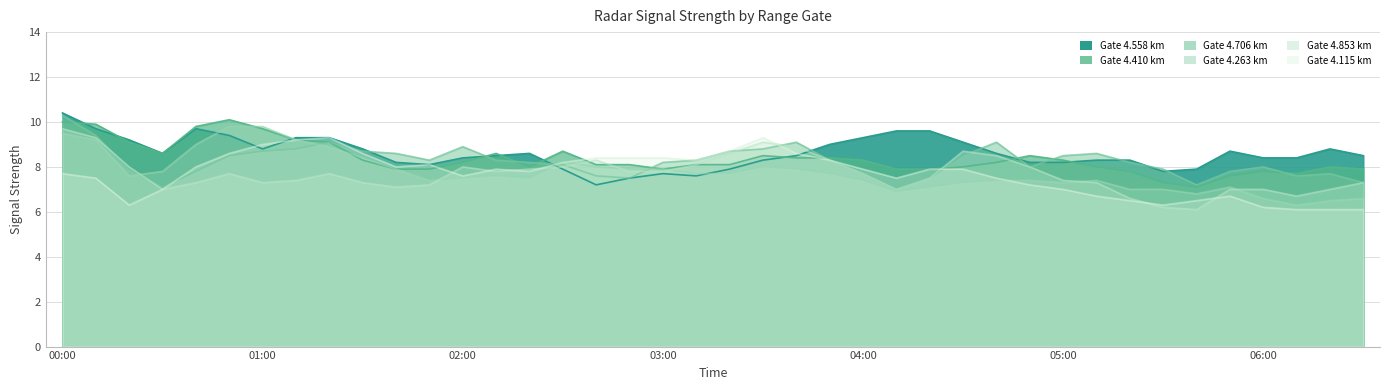

Reading left to right, what are all the values shown in this chart?

4.115: 7.7	7.5	6.3	7.0	8.0	8.6	9.0	9.2	9.3	8.6	8.0	8.1	7.6	7.9	7.8	8.2	8.4	8.4	8.4	8.3	8.7	9.3	8.6	8.3	7.9	7.5	7.9	7.9	7.5	7.2	7.0	6.7	6.5	6.3	6.5	6.7	6.2	6.1	6.1	6.1
4.263: 9.5	9.2	7.6	7.8	9.0	9.8	9.8	9.2	8.9	8.4	7.9	7.4	7.5	7.6	7.5	8.2	8.0	7.9	7.9	7.7	7.7	8.0	7.9	7.7	7.4	6.9	7.1	7.3	7.4	7.4	7.3	7.4	7.0	7.0	6.8	7.1	6.6	6.3	6.5	6.6
4.410: 10.0	9.9	9.1	8.6	9.8	10.1	9.7	9.2	9.1	8.3	7.9	7.9	8.2	8.6	8.0	8.7	8.1	8.1	7.9	8.1	8.1	8.5	8.4	8.4	8.3	7.9	7.9	8.0	8.2	8.5	8.3	8.0	7.8	7.3	7.1	7.6	7.8	7.7	8.0	7.9
4.558: 10.4	9.7	9.2	8.6	9.7	9.4	8.8	9.3	9.3	8.8	8.2	8.1	8.4	8.5	8.6	7.9	7.2	7.5	7.7	7.6	7.9	8.3	8.5	9.0	9.3	9.6	9.6	9.1	8.6	8.2	8.2	8.3	8.3	7.8	7.9	8.7	8.4	8.4	8.8	8.5
4.706: 10.3	9.4	7.9	7.1	7.8	8.5	8.7	8.8	9.1	8.7	8.6	8.3	8.9	8.3	8.2	8.1	7.6	7.5	8.2	8.3	8.7	8.8	9.1	8.3	7.7	7.0	7.5	8.5	9.1	8.0	8.5	8.6	8.2	7.9	7.2	7.8	8.0	7.6	7.7	7.3
4.853: 9.7	9.3	8.0	7.0	7.3	7.7	7.3	7.4	7.7	7.3	7.1	7.2	8.0	7.8	7.9	8.0	8.3	7.8	7.8	8.1	8.6	9.1	8.9	8.3	7.7	7.0	7.5	8.7	8.5	8.0	7.4	7.3	6.6	6.2	6.1	7.0	7.0	6.7	7.0	7.3